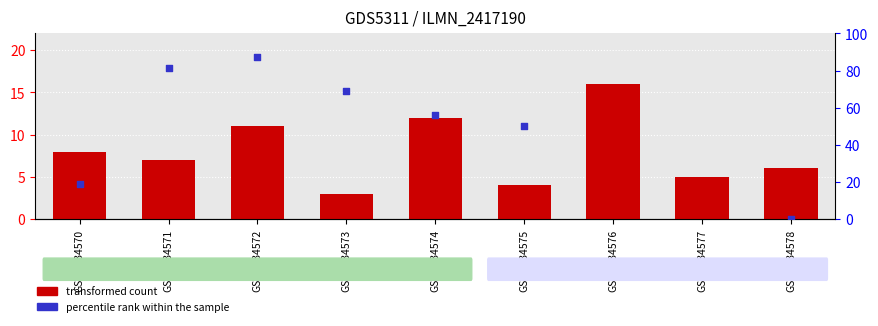

What are all the series names shown in the legend?

transformed count, percentile rank within the sample